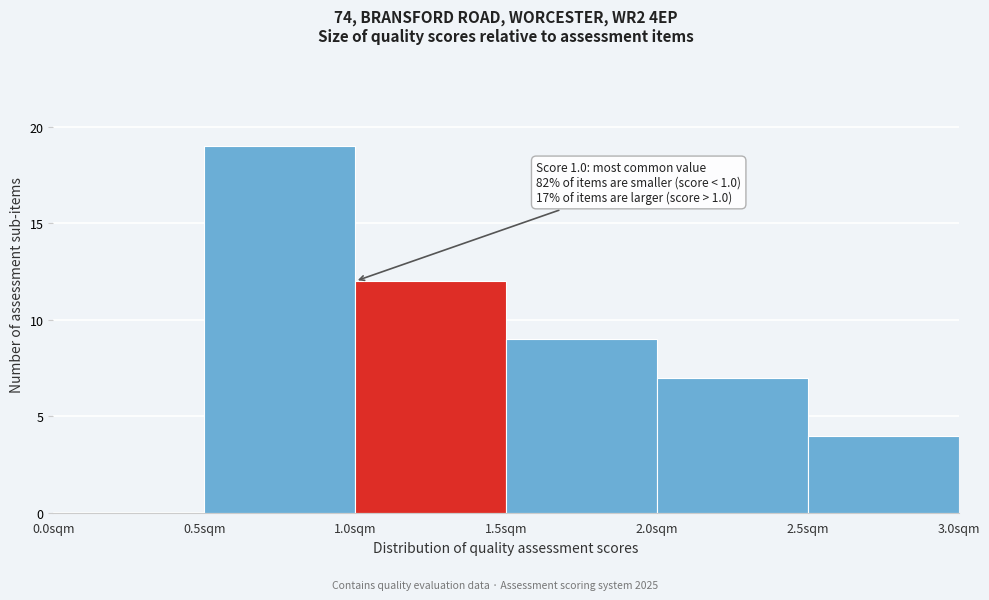

Which range on the x-axis has the tallest bar?

0.5 to 1.0